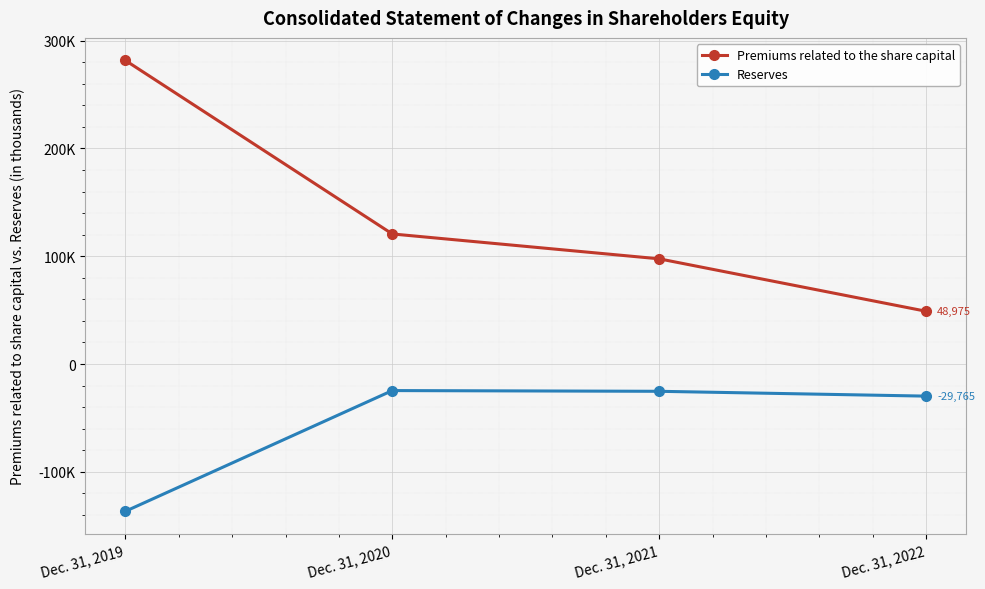

Rank the categories by Premiums related to the share capital value from lowest to highest.

Dec. 31, 2022, Dec. 31, 2021, Dec. 31, 2020, Dec. 31, 2019